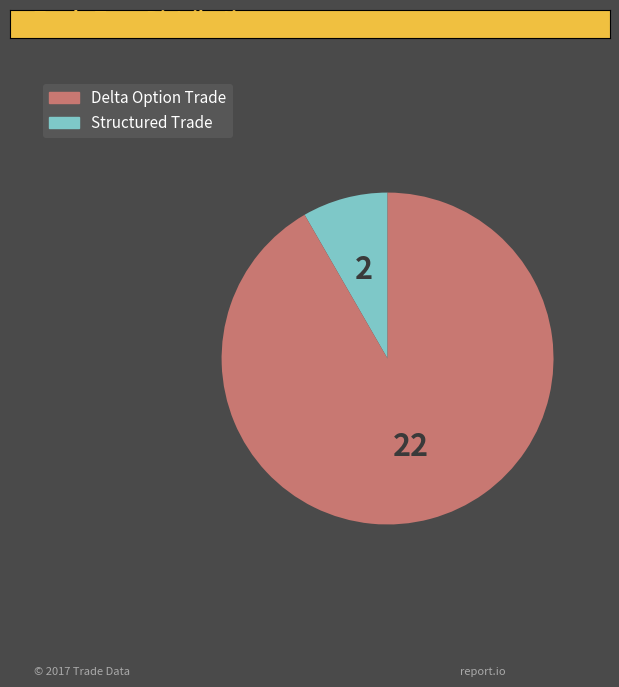

Is there a majority slice in this chart?

Yes